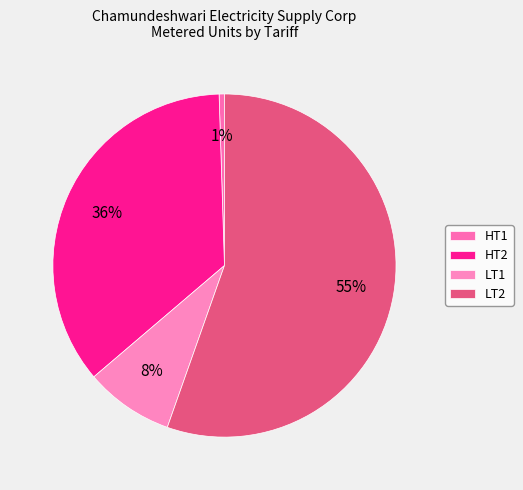

To the nearest percent, what is the difference between the HT2 and LT1 slice percentages?

27%